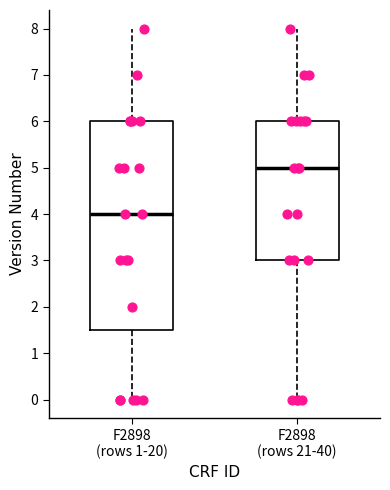

Which box has the highest median line?

F2898 (rows 21-40)